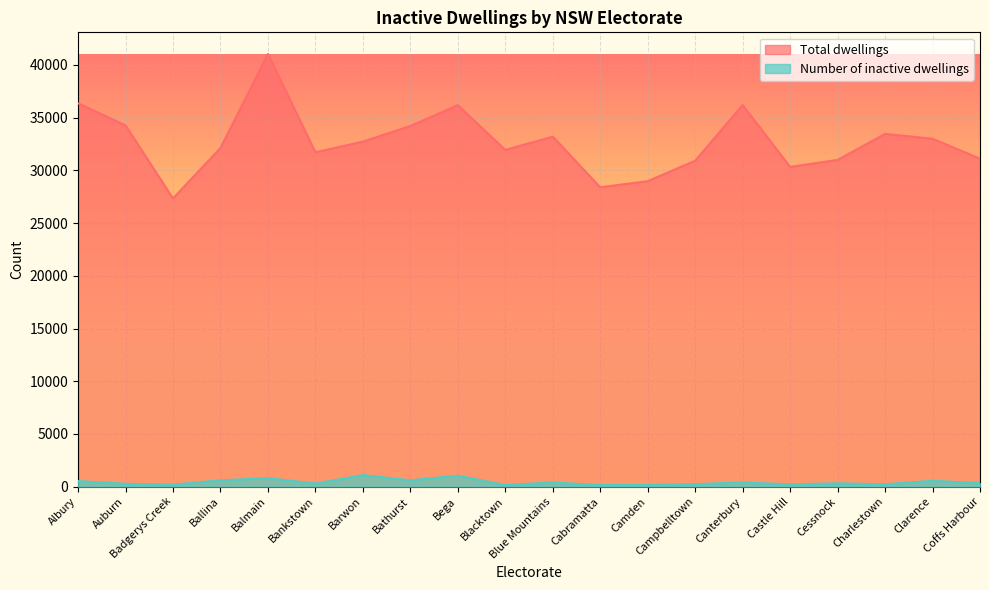

True or false: Number of inactive dwellings has a value of 681.4 at Bega.

False